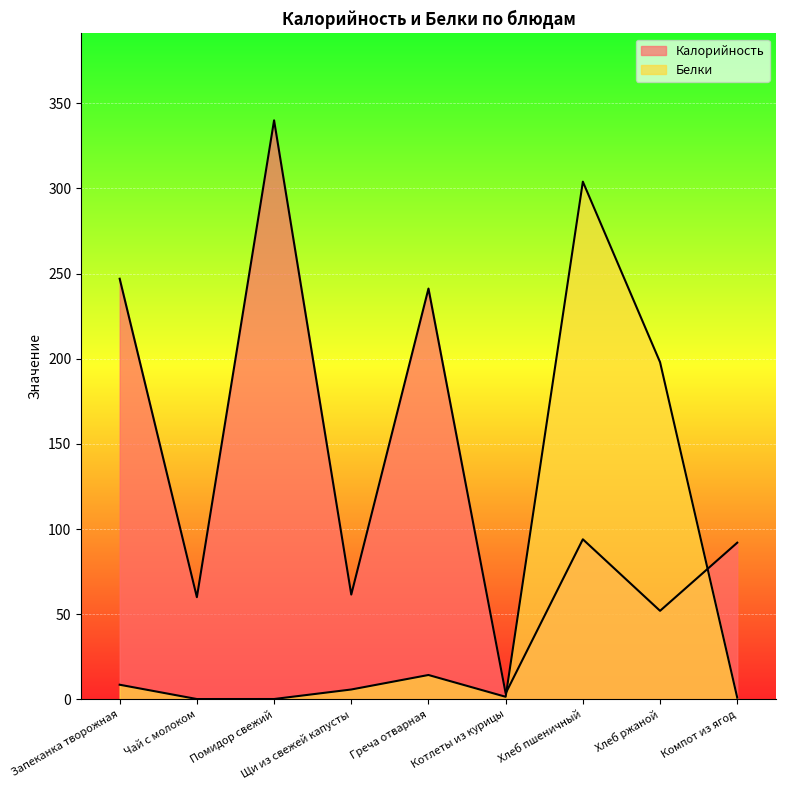

Which has a higher value, Греча отварная or Щи из свежей капусты?

Греча отварная